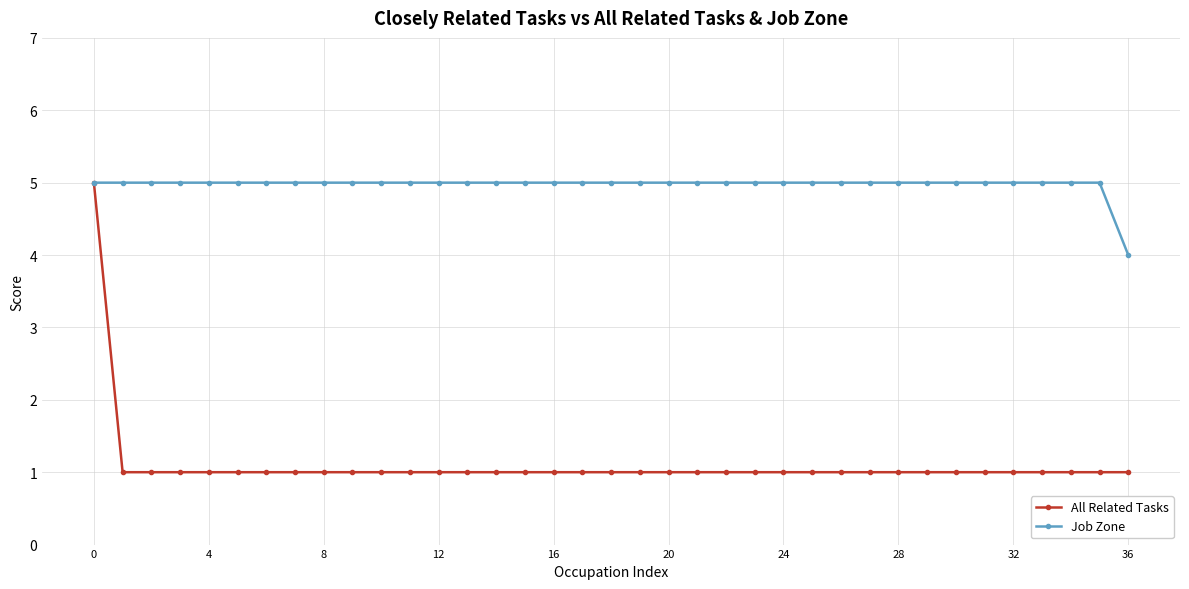

Which series has the widest spread of values?

All Related Tasks